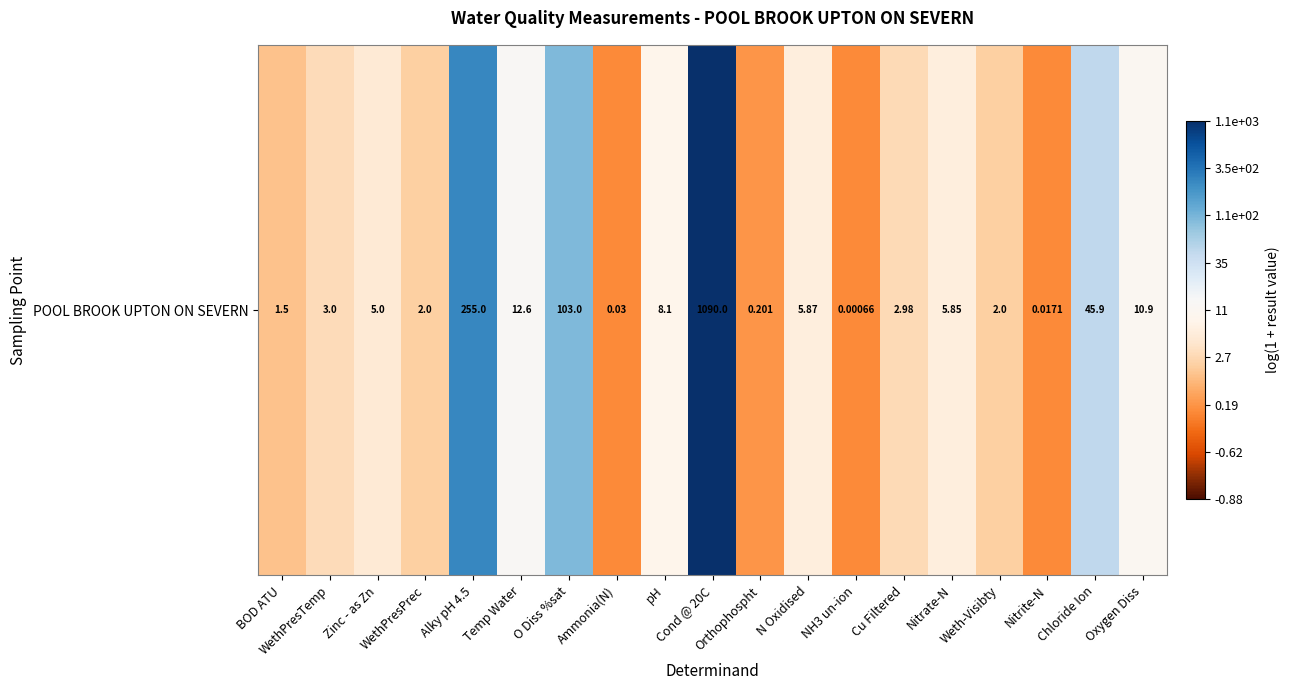

Rank the categories by value from lowest to highest.

NH3 un-ion, Nitrite-N, Ammonia(N), Orthophospht, BOD ATU, WethPresPrec, Weth-Visibty, Cu Filtered, WethPresTemp, Zinc - as Zn, Nitrate-N, N Oxidised, pH, Oxygen Diss, Temp Water, Chloride Ion, O Diss %sat, Alky pH 4.5, Cond @ 20C